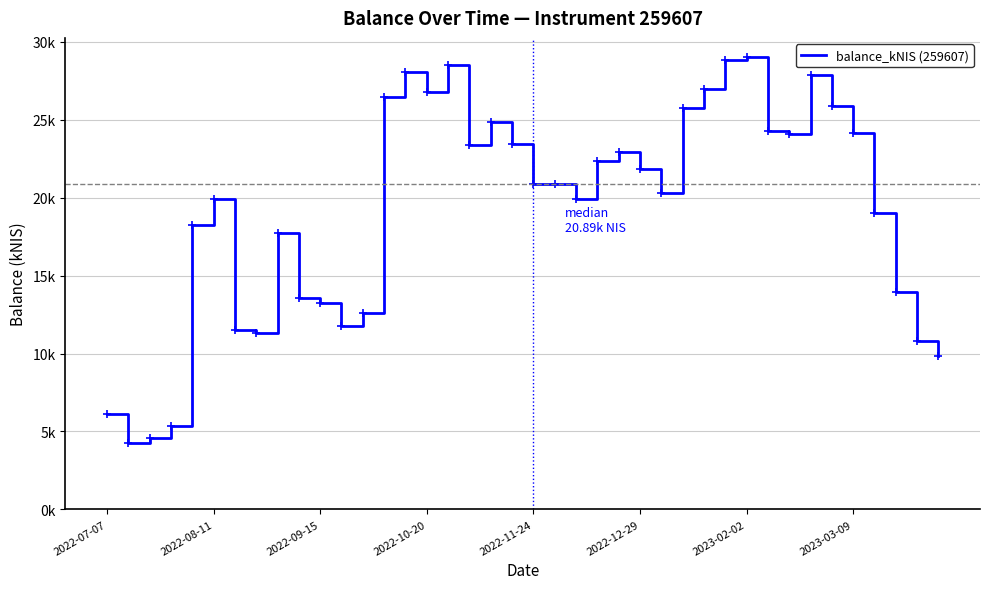

At which category does the data reach its first local peak?

2022-08-11